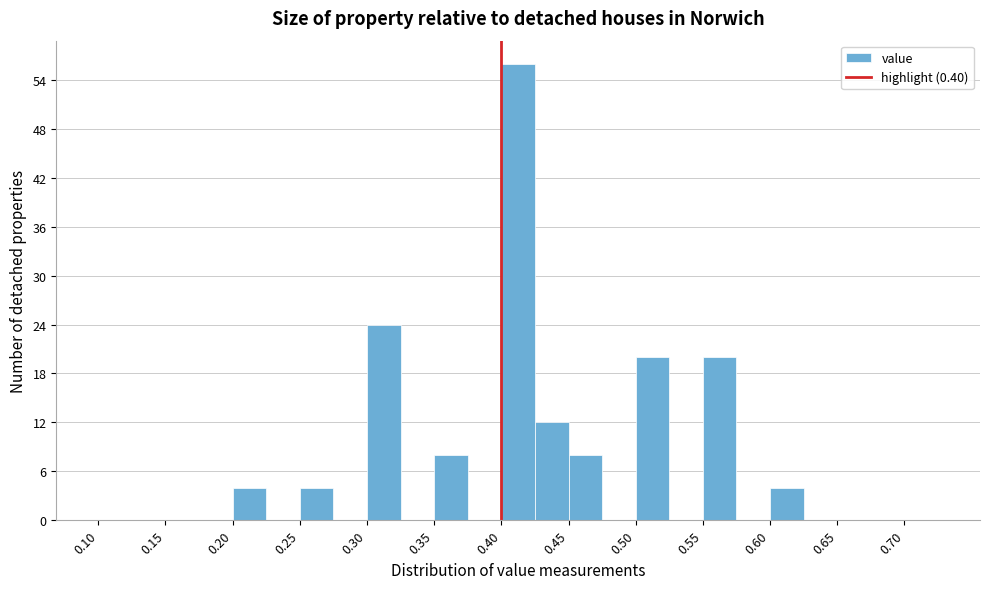

Reading left to right, transcribe this chart: for each bar, give the range it covers on the x-axis and its height. The values are not printed on the chart, so give them approximately, as read against the axis.

0.100 to 0.125: 0
0.125 to 0.150: 0
0.150 to 0.175: 0
0.175 to 0.200: 0
0.200 to 0.225: 4
0.225 to 0.250: 0
0.250 to 0.275: 4
0.275 to 0.300: 0
0.300 to 0.325: 24
0.325 to 0.350: 0
0.350 to 0.375: 8
0.375 to 0.400: 0
0.400 to 0.425: 56
0.425 to 0.450: 12
0.450 to 0.475: 8
0.475 to 0.500: 0
0.500 to 0.525: 20
0.525 to 0.550: 0
0.550 to 0.575: 20
0.575 to 0.600: 0
0.600 to 0.625: 4
0.625 to 0.650: 0
0.650 to 0.675: 0
0.675 to 0.700: 0
0.700 to 0.725: 0